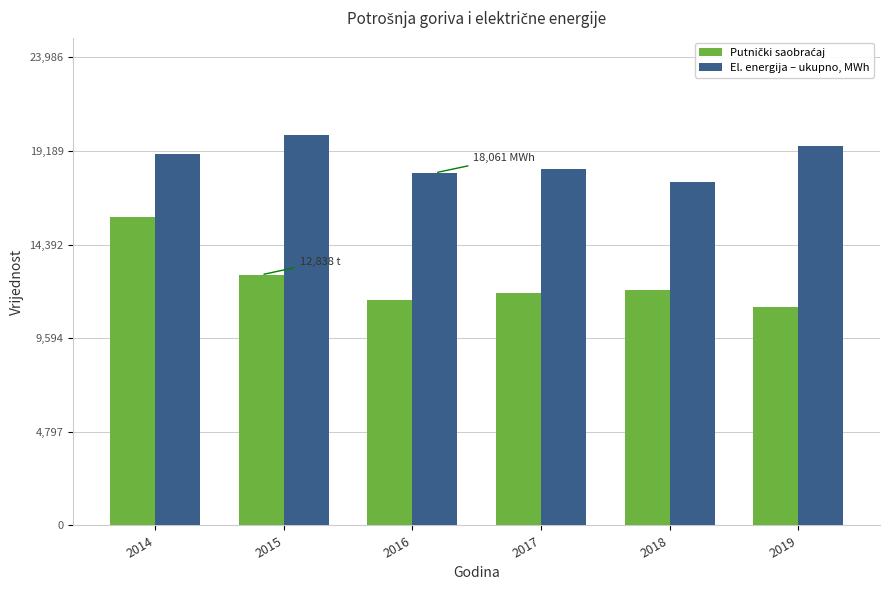

The El. energija – ukupno, MWh series shows 17601 at 2018. True or false?

True